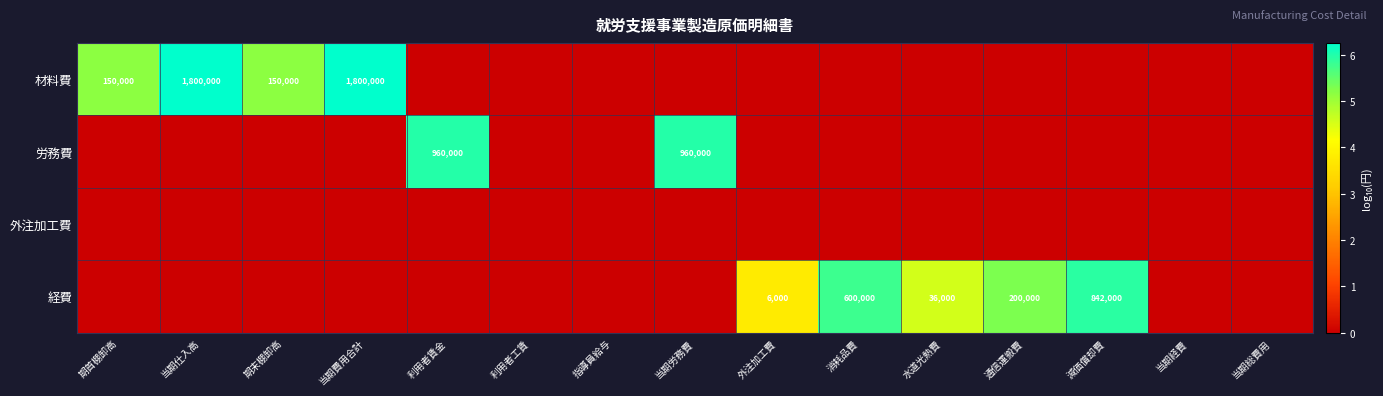

What is the average value of the 労務費 series?

0.8